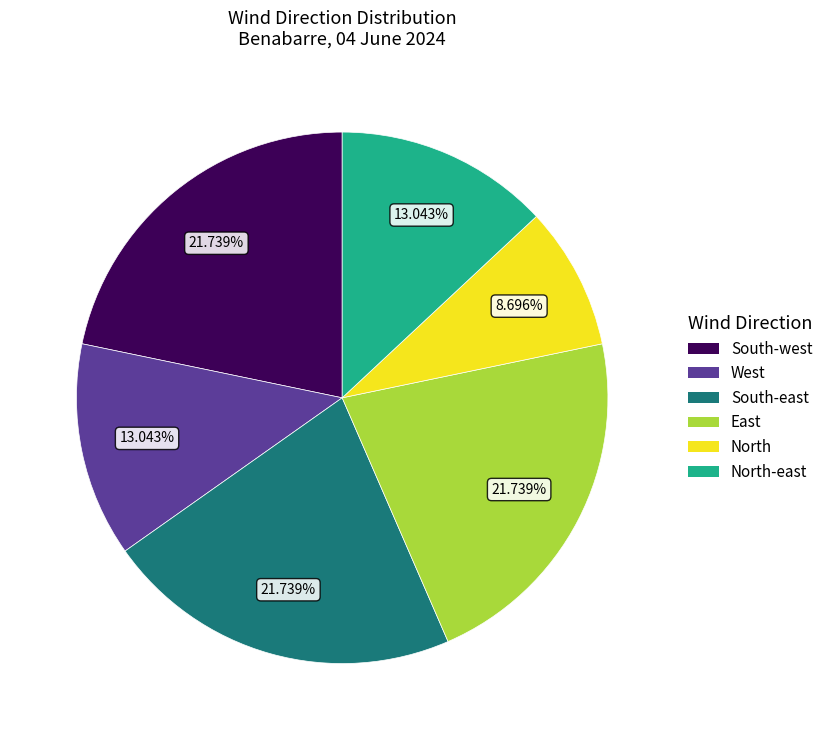

What is the ratio of the value at East to the value at North?

2.5